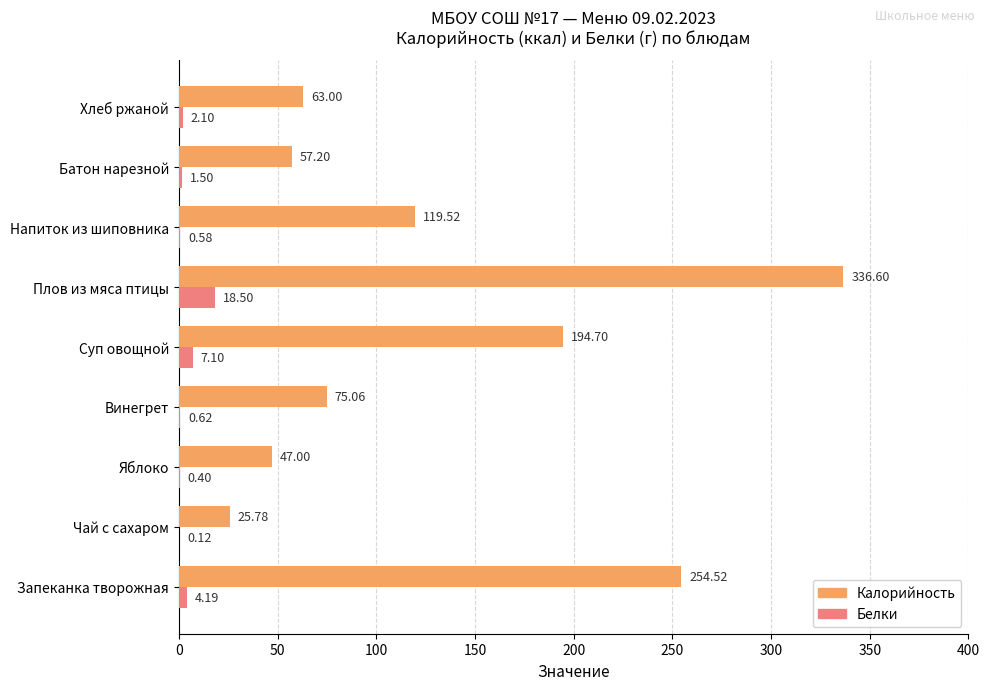

What are all the series names shown in the legend?

Калорийность, Белки